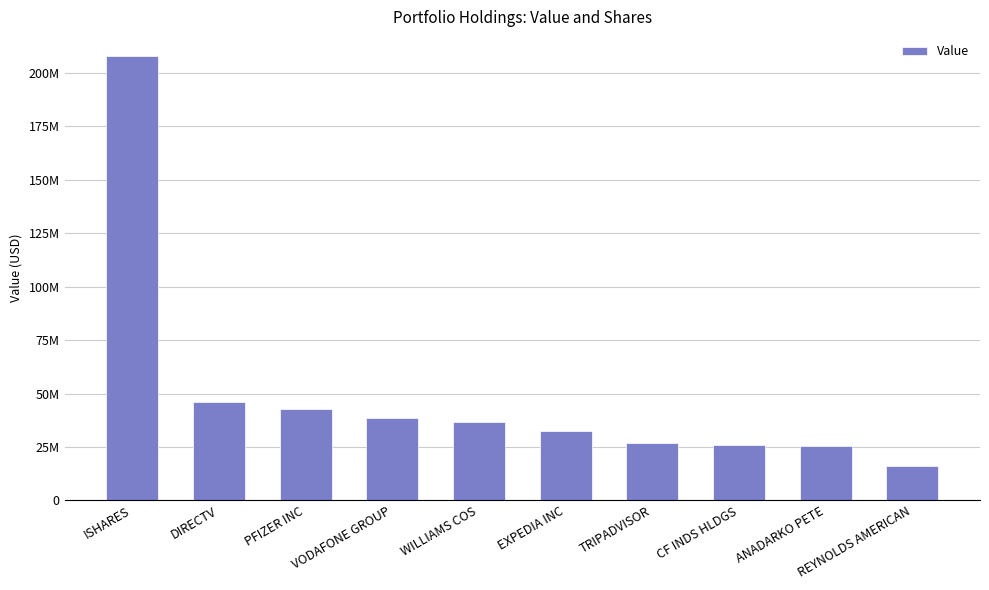

Which label corresponds to the smallest value in the chart?

REYNOLDS AMERICAN